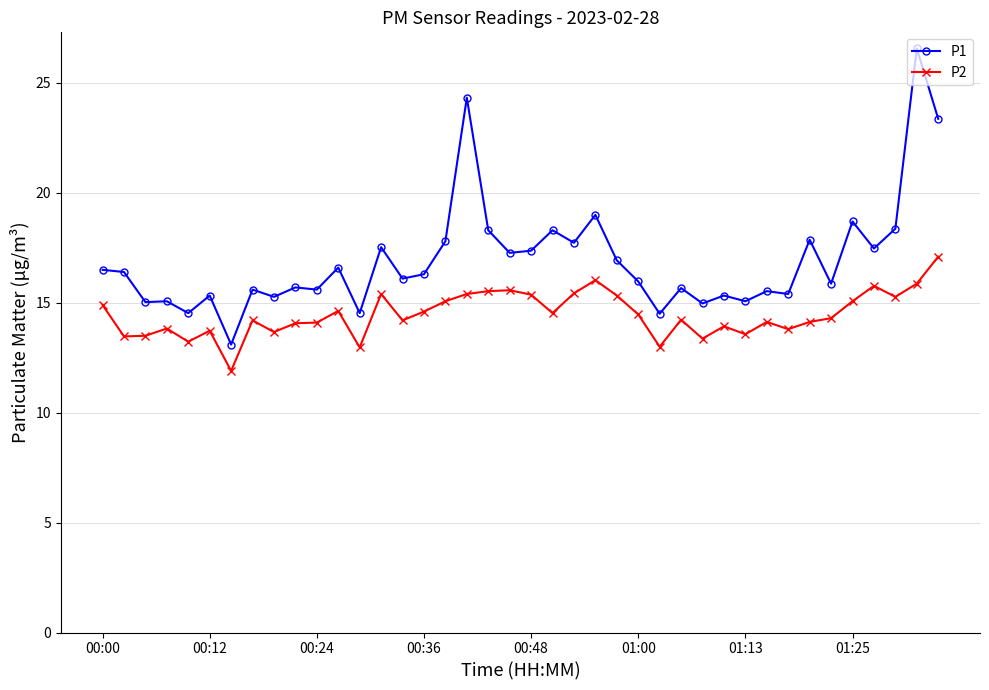

Count the number of categories in the chart.

40